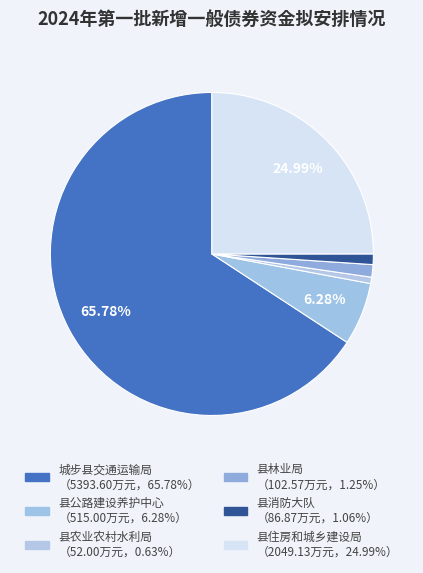

What is the change in value from 县消防大队 to 县住房和城乡建设局?

+1962.3